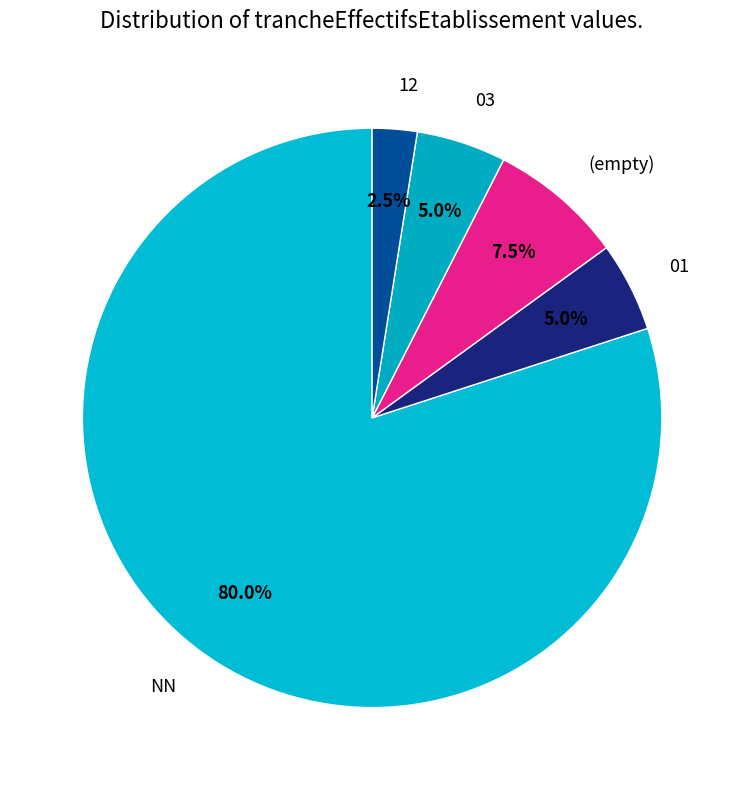

Which category has the smallest portion of the pie?

12